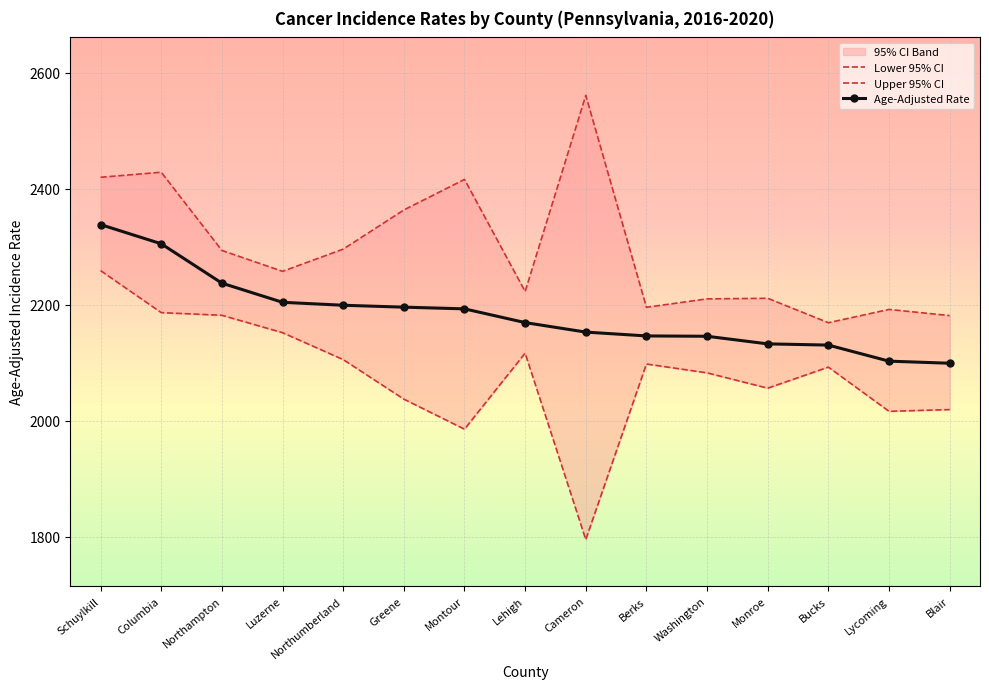

At how many categories does at least one series exceed 2462?

1